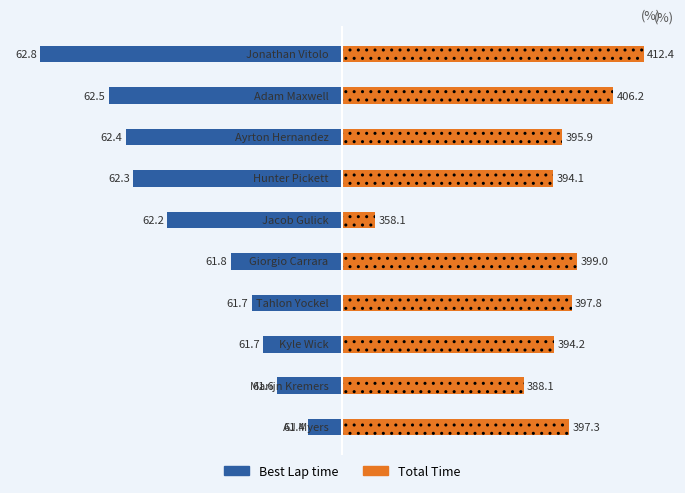

List the series in order of their overall mean, lowest first.

Best Lap time, Total Time